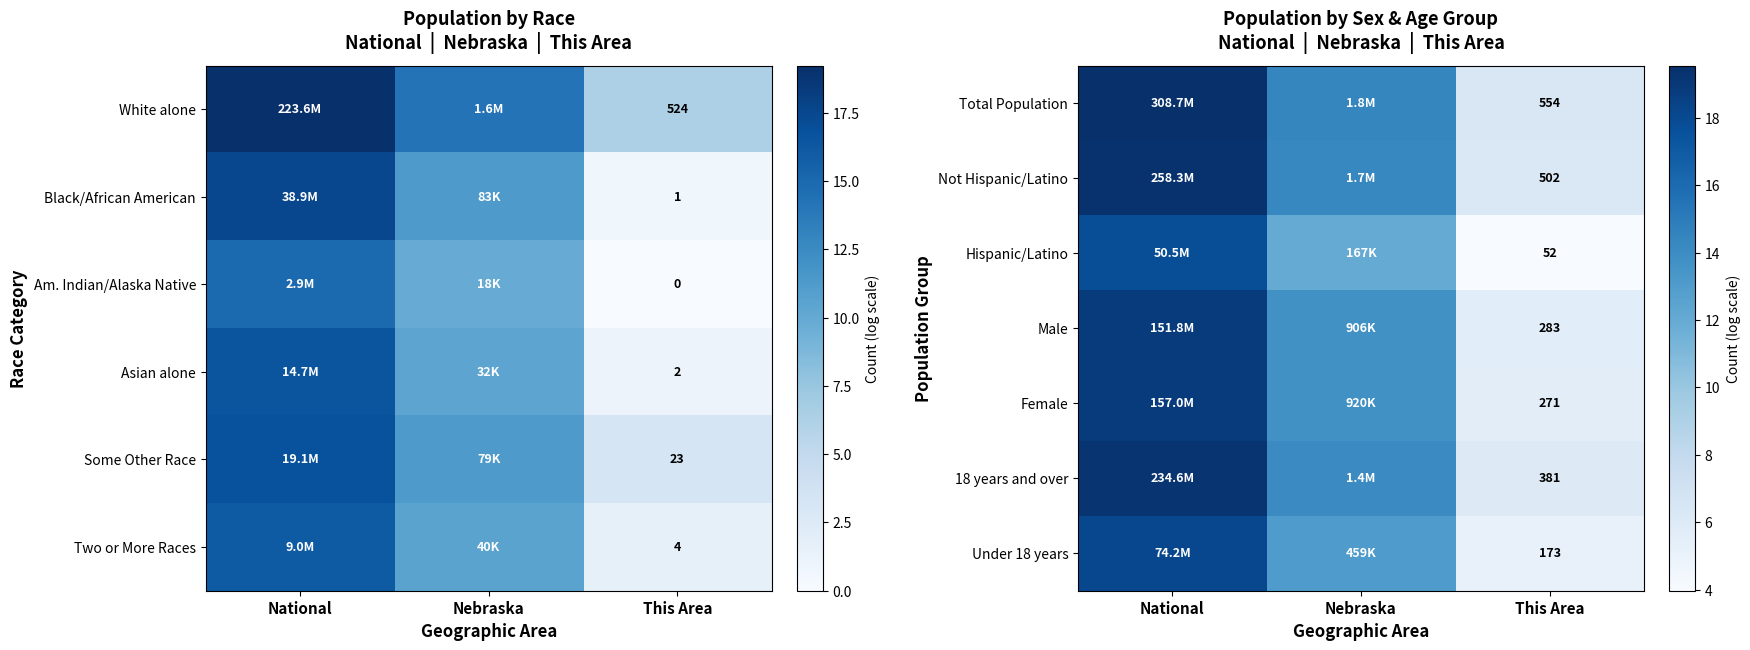

Is the value of Under 18 years at This Area greater than the value of Male at This Area?

No